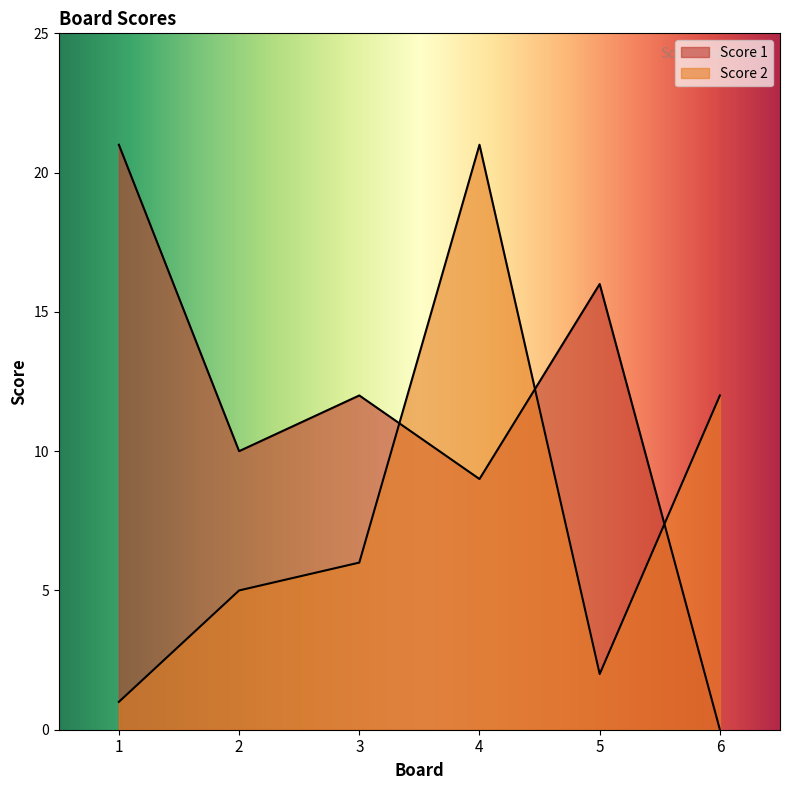

What is the sum of the Score 1 values at 6 and 3?

12